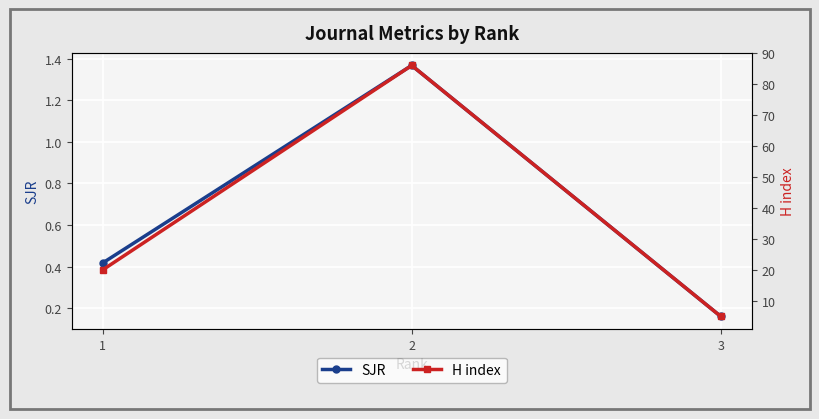

Count the SJR values in the range 0 to 1.

2